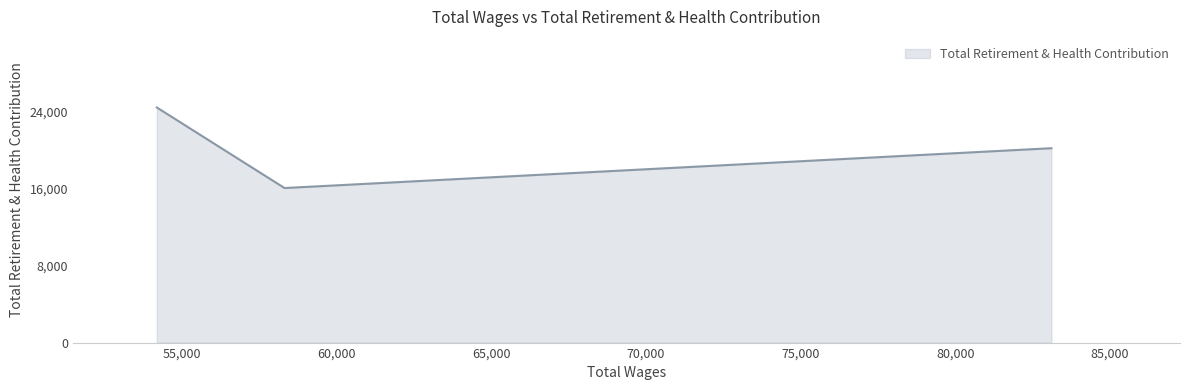

Does the chart display data point markers on the line(s)?

No